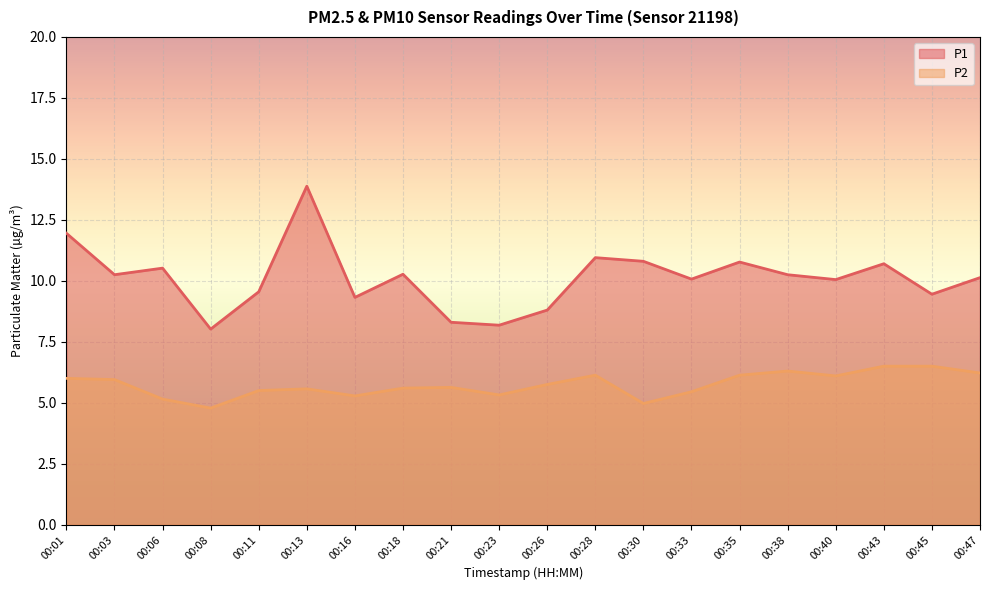

What are all the series names shown in the legend?

P1, P2